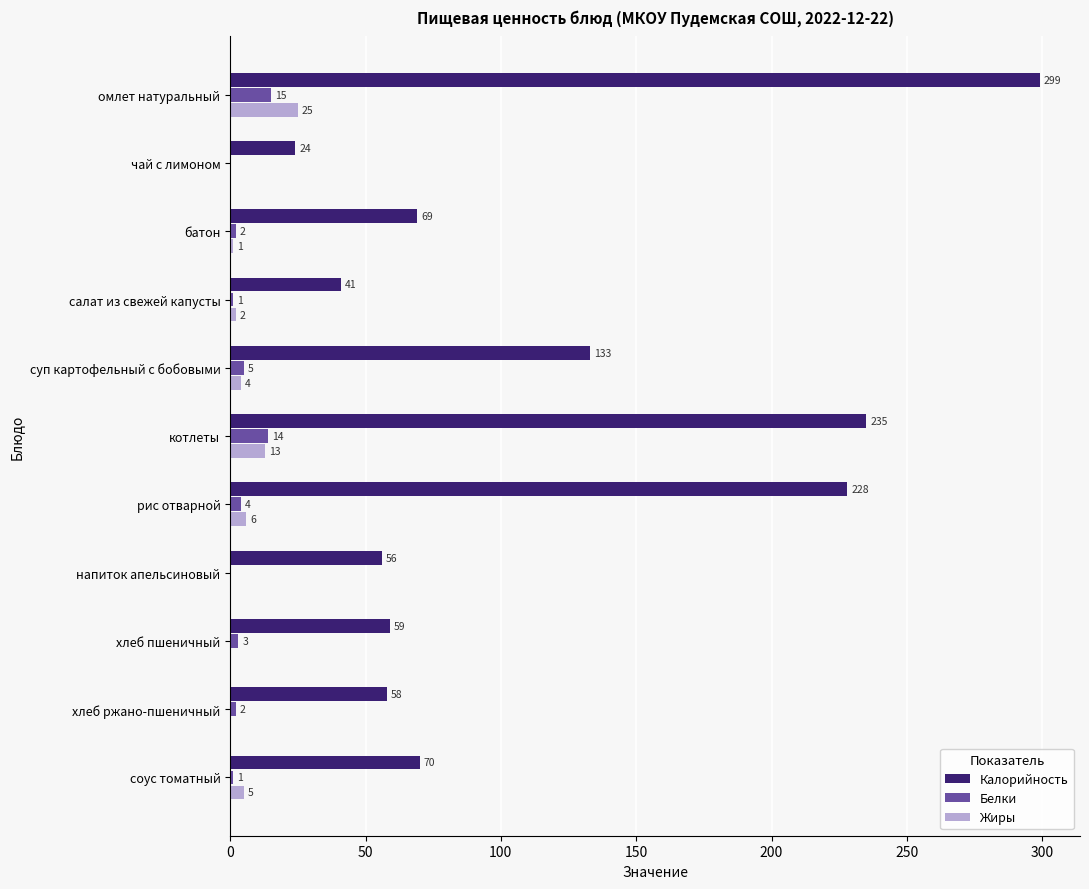

What is the total value across all series at напиток апельсиновый?

56